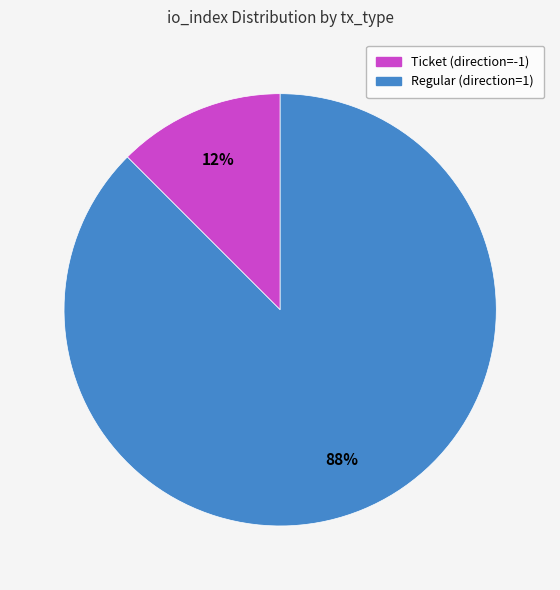

Is it true that Regular (direction=1) is 99% of the pie?

False